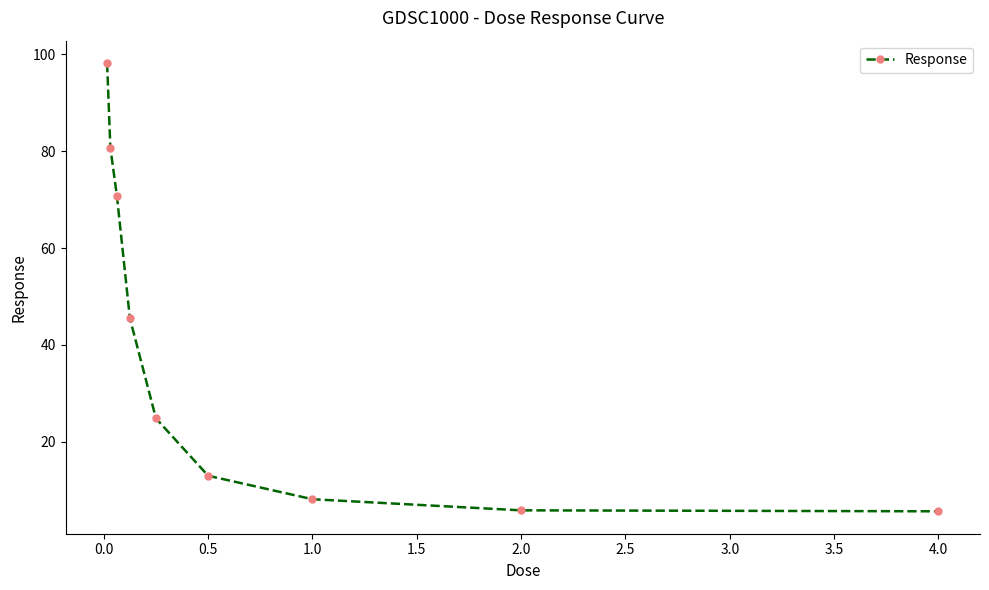

What is the maximum value shown in the chart?

98.2